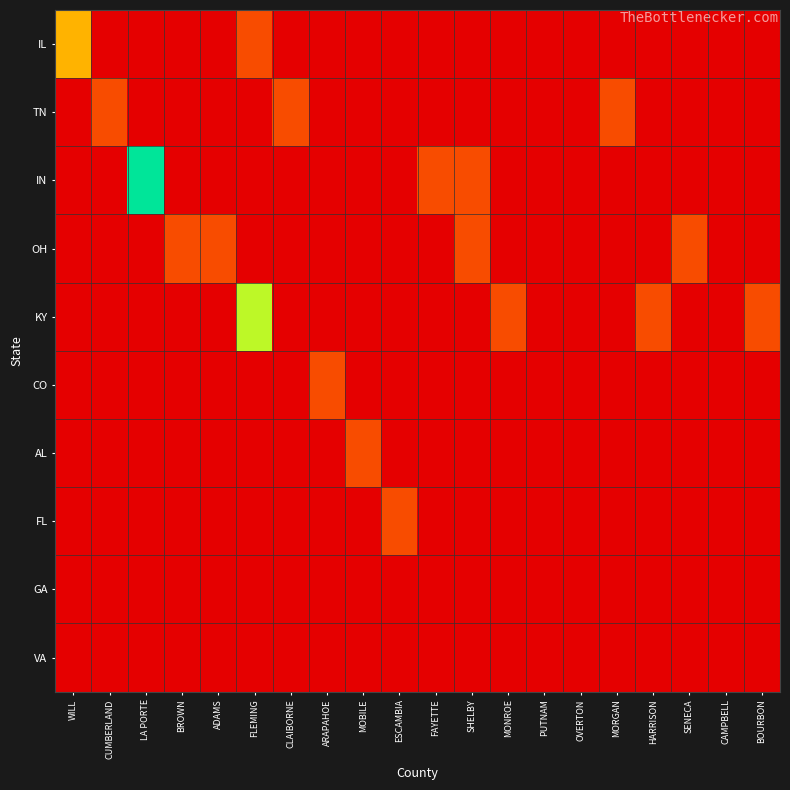

Which has a higher value, ESCAMBIA or PUTNAM?

ESCAMBIA